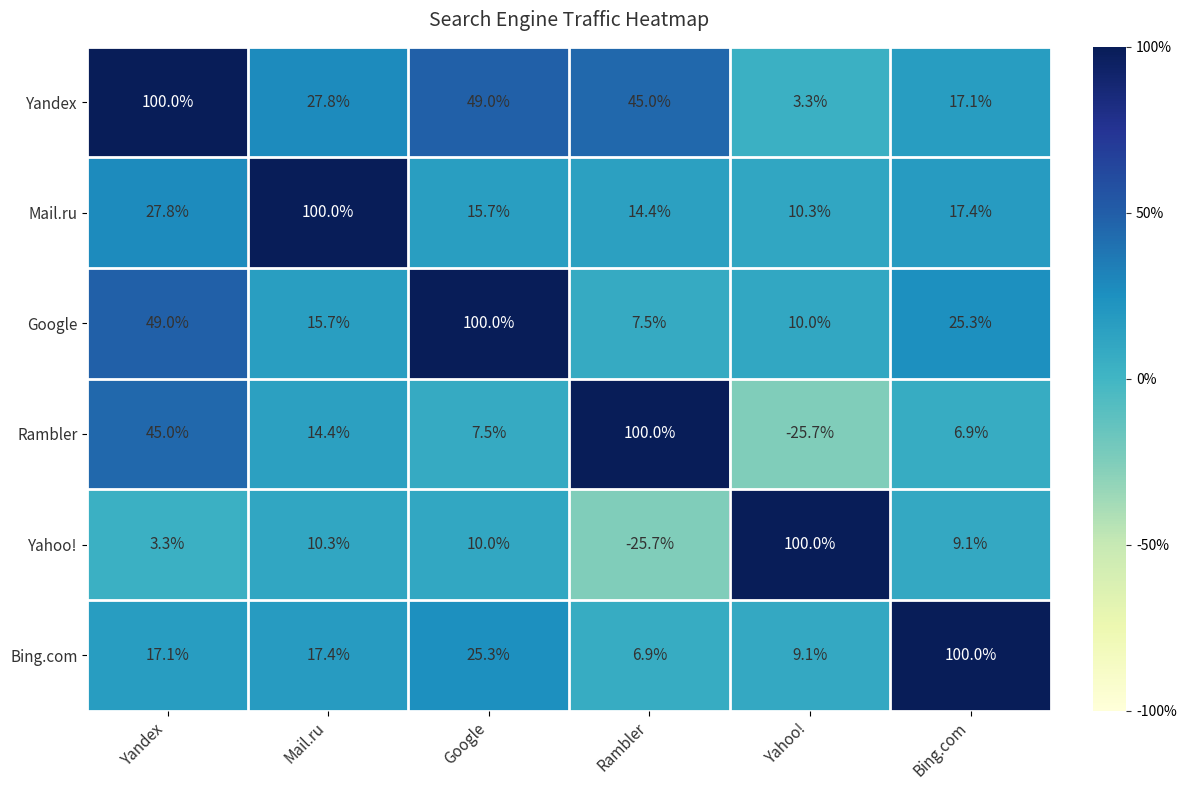

At which label does Rambler reach its peak?

Rambler